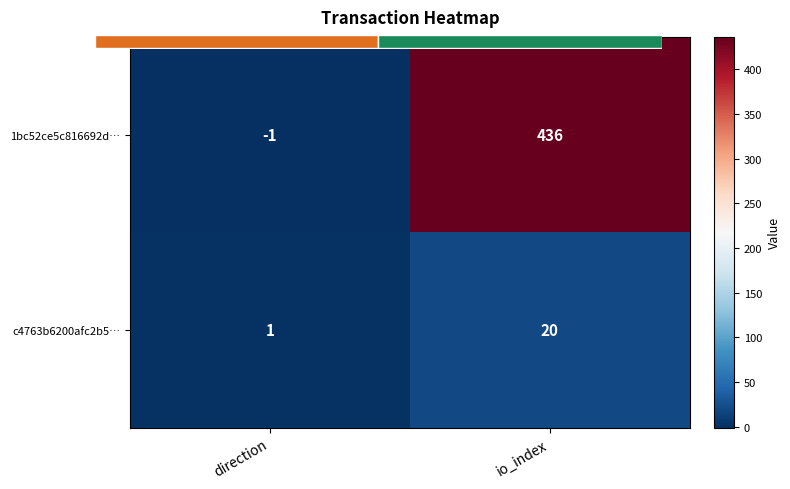

The value of c4763b6200afc2b5… at io_index is 20. True or false?

True